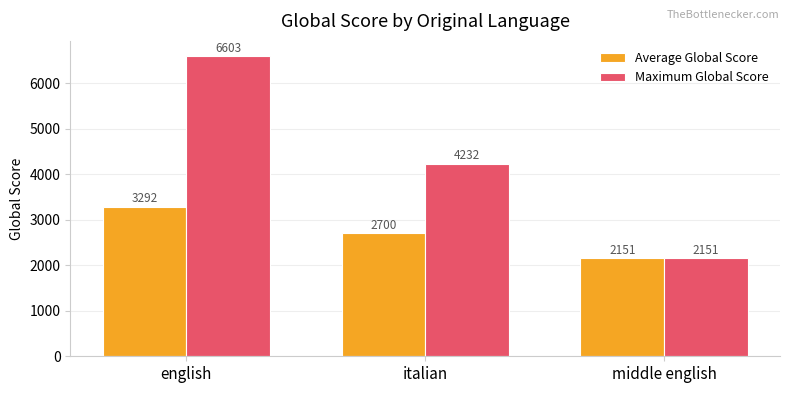

What is the smallest value displayed?

2151.0